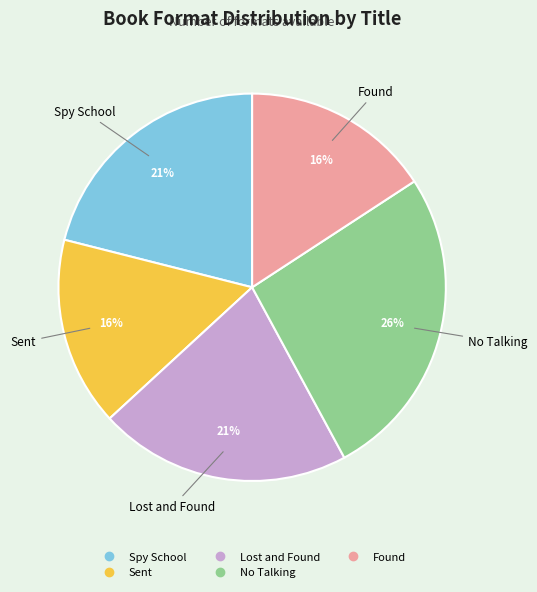

What is the ratio of the value at Spy School to the value at Lost and Found?

1.0